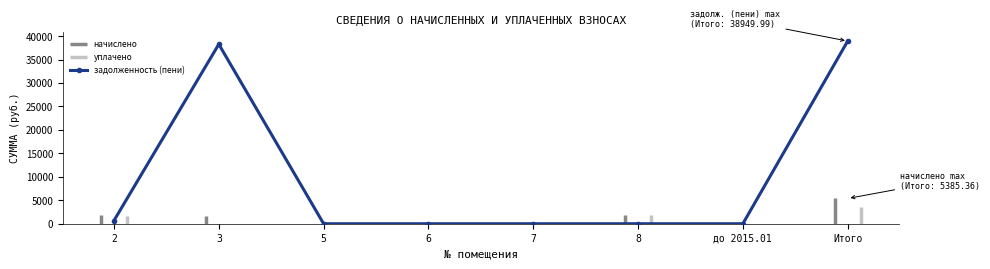

What is the average value?

9737.5